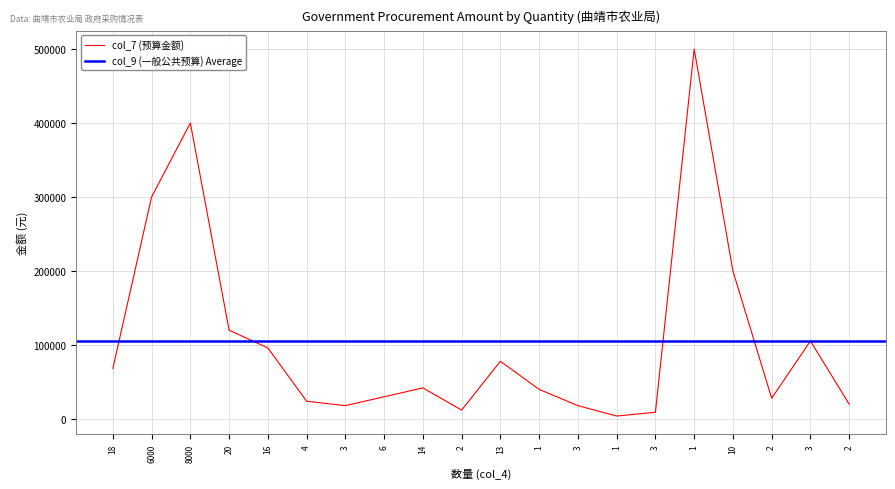

Rank the categories by value from lowest to highest.

1, 3, 2, 3, 3, 2, 4, 2, 6, 1, 14, 18, 13, 16, 3, 20, 10, 6000, 8000, 1